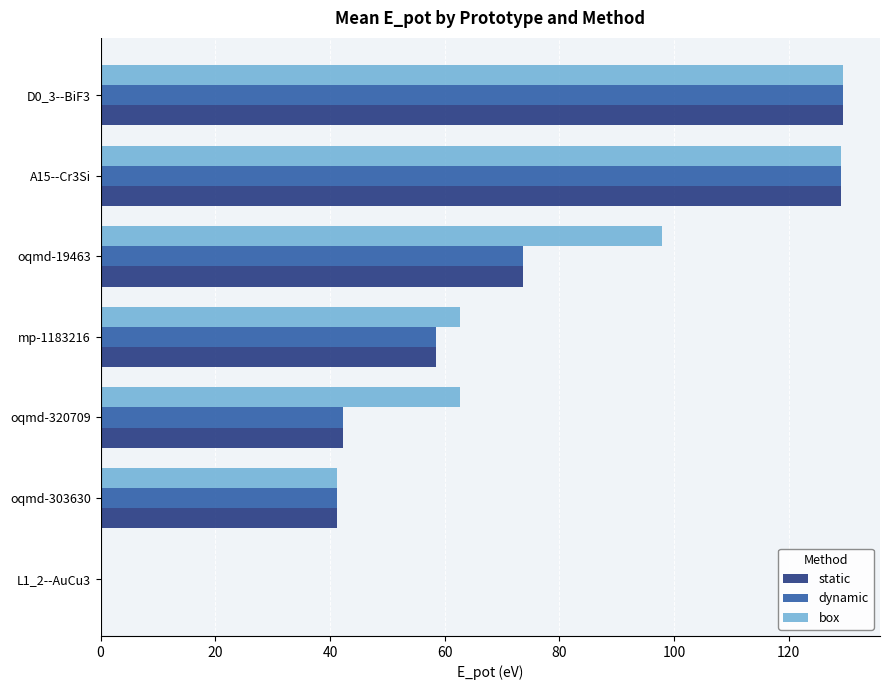

Between oqmd-320709 and mp-1183216, which series saw the biggest shift?

static